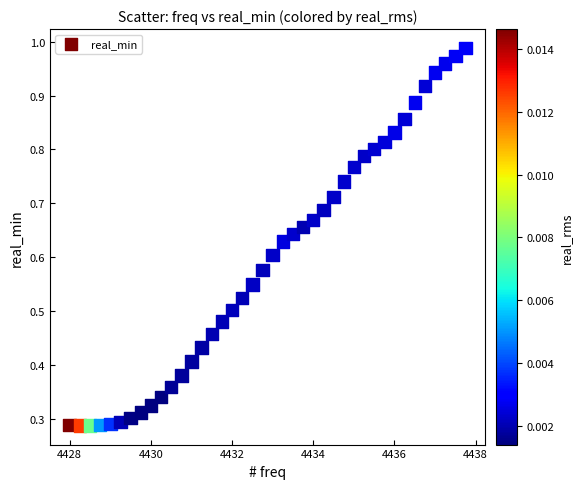

What is the range of X values (max minus min)?

9.8